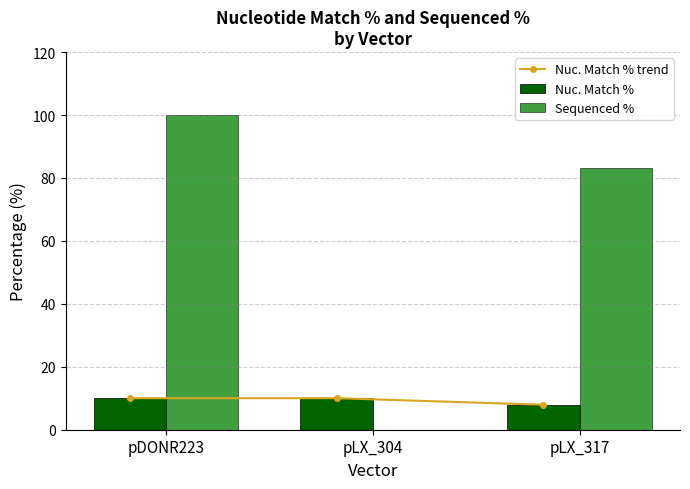

What are all the series names shown in the legend?

Nuc. Match % trend, Nuc. Match %, Sequenced %